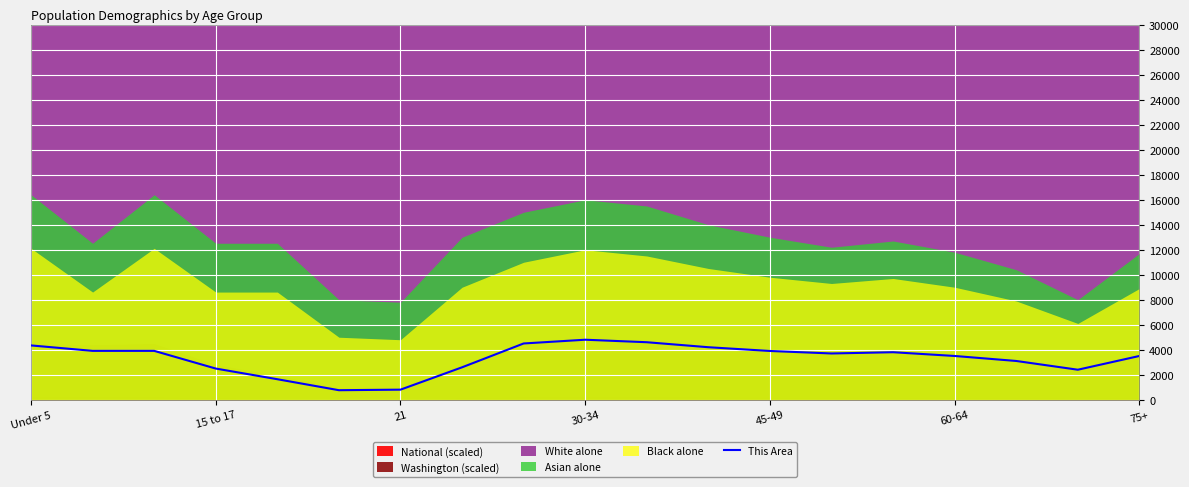

What is the minimum value for This Area?

761